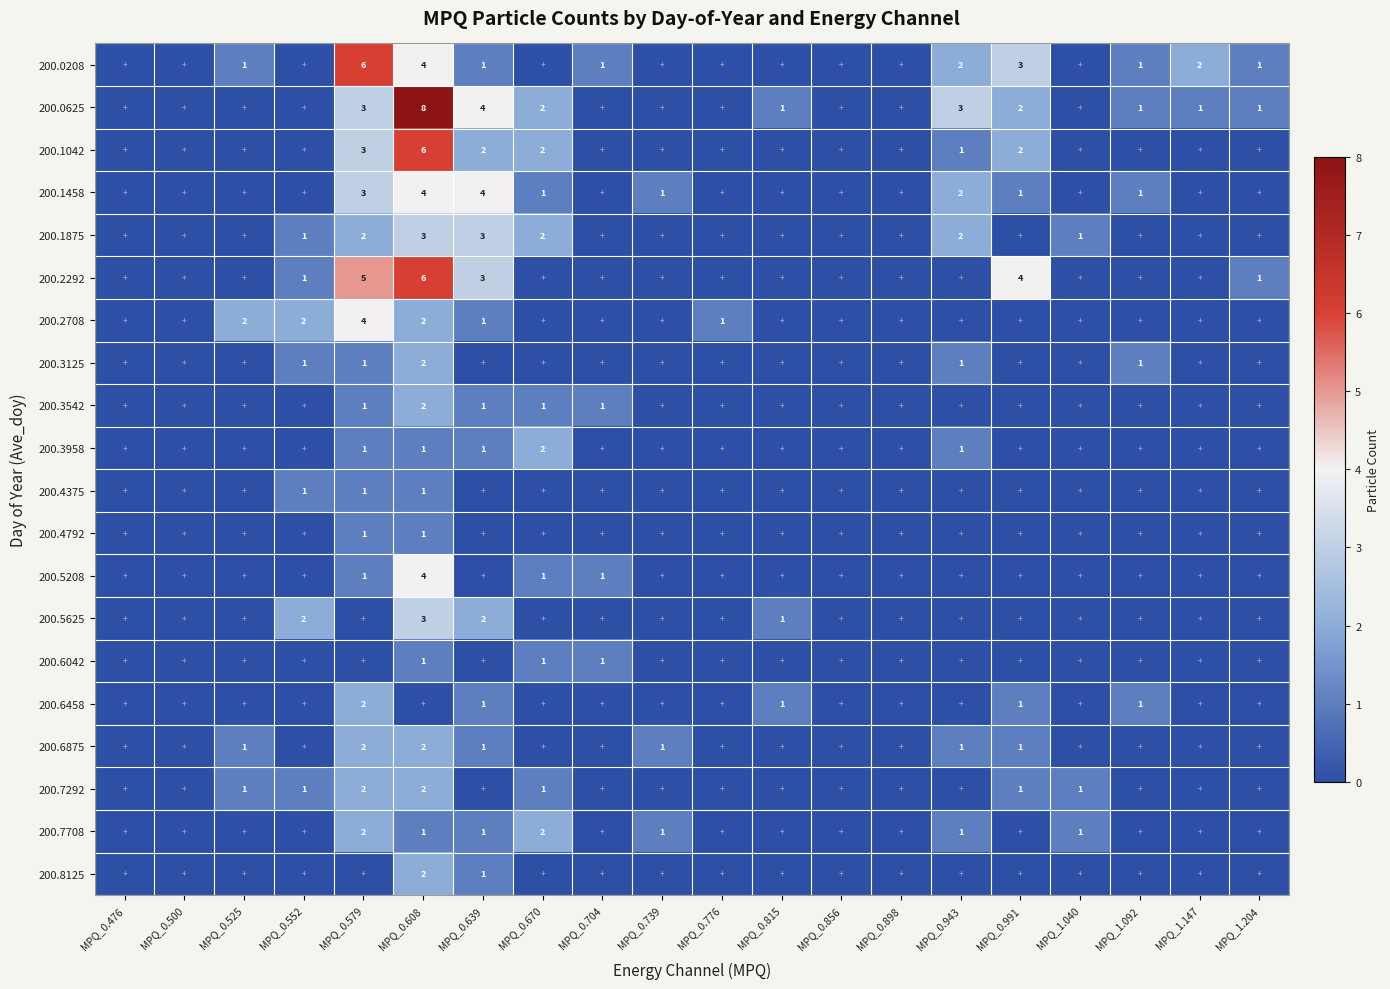

Is it true that 200.0208 equals 7 at MPQ_0.608?

False